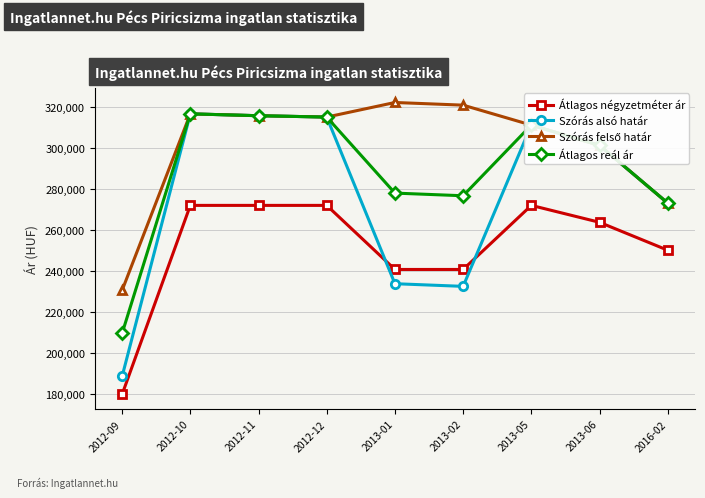

The value of Átlagos reál ár at 2013-02 is 276607. True or false?

True